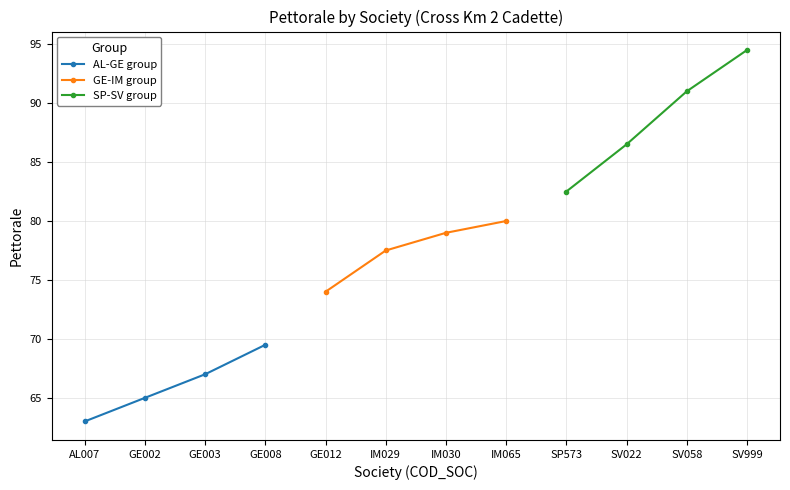

What is the value of the AL-GE group point at the 4th from the left?

69.5